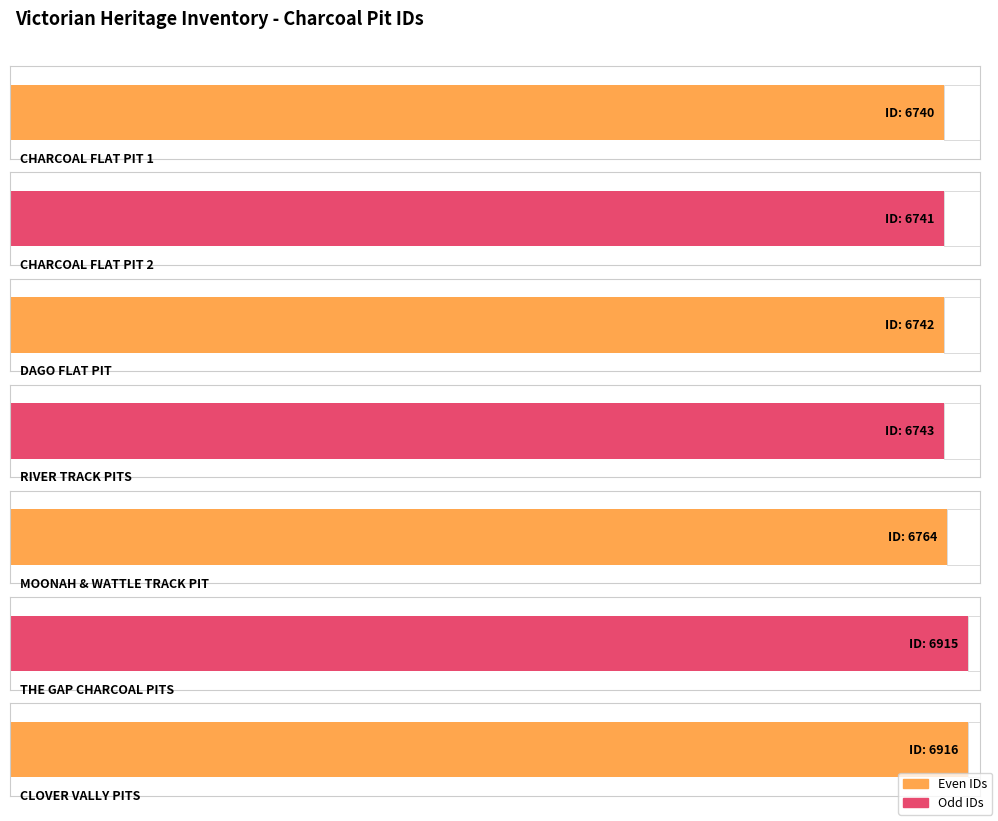

What is the value of the 3rd bar from the left?

6742